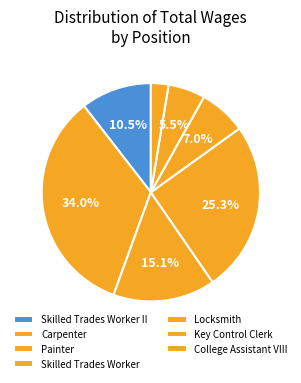

True or false: Skilled Trades Worker accounts for 25% of the total.

True